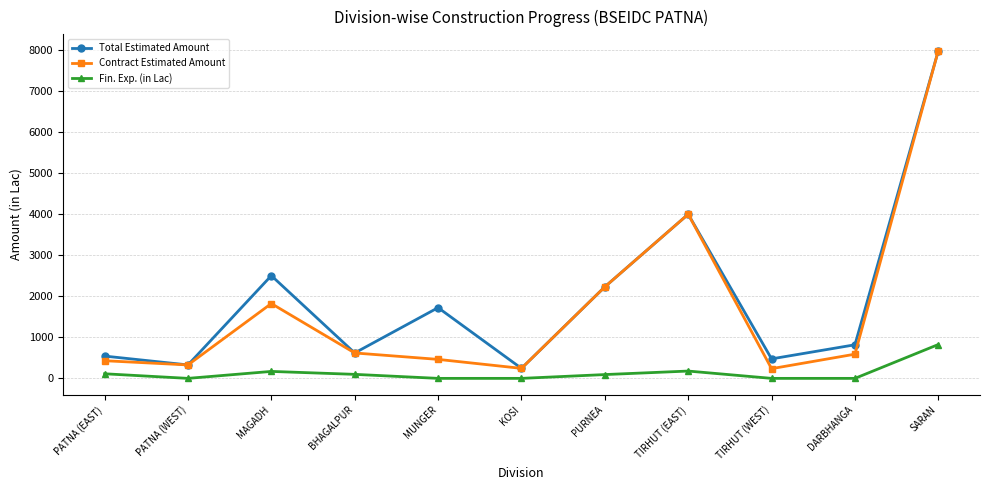

Where does the Contract Estimated Amount series first go above 589?

MAGADH